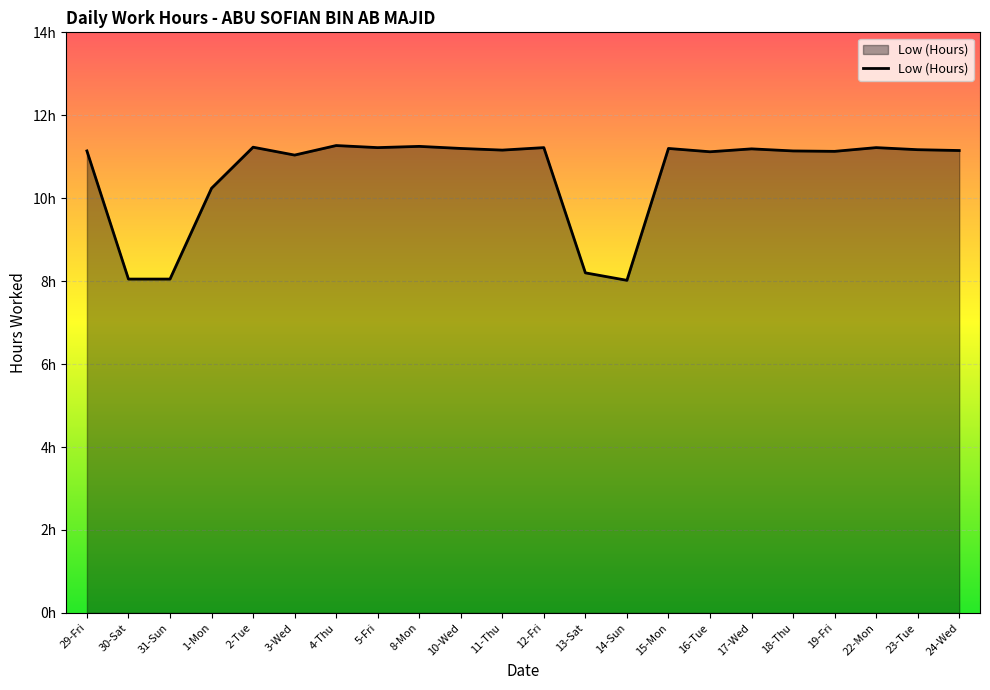

Does the chart display data point markers on the line(s)?

No